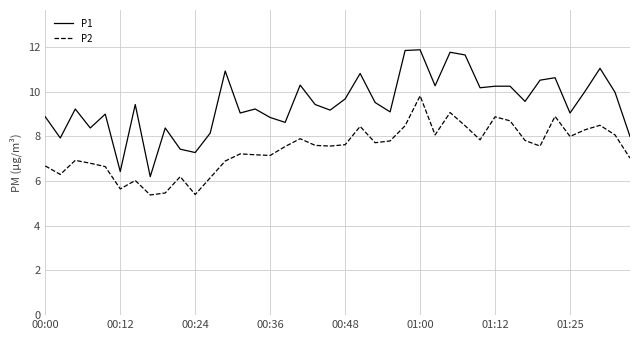

True or false: P1 and P2 cross at least once.

False